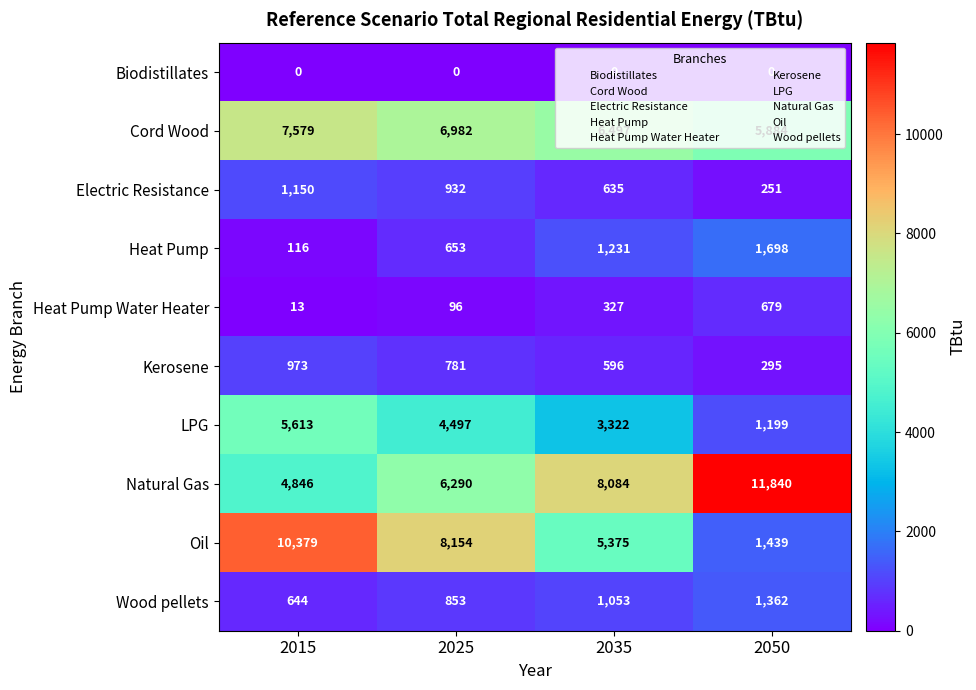

At 2015, list the series in order from smallest to largest.

Biodistillates, Heat Pump Water Heater, Heat Pump, Wood pellets, Kerosene, Electric Resistance, Natural Gas, LPG, Cord Wood, Oil